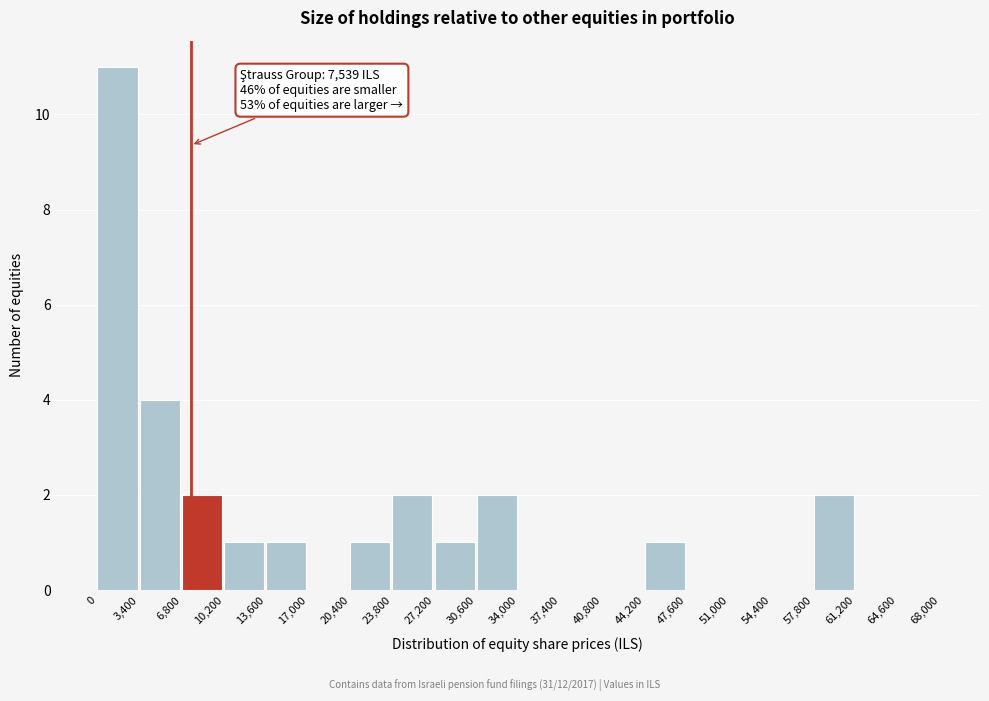

Over which range of the x-axis is the bar tallest?

0 to 3,400